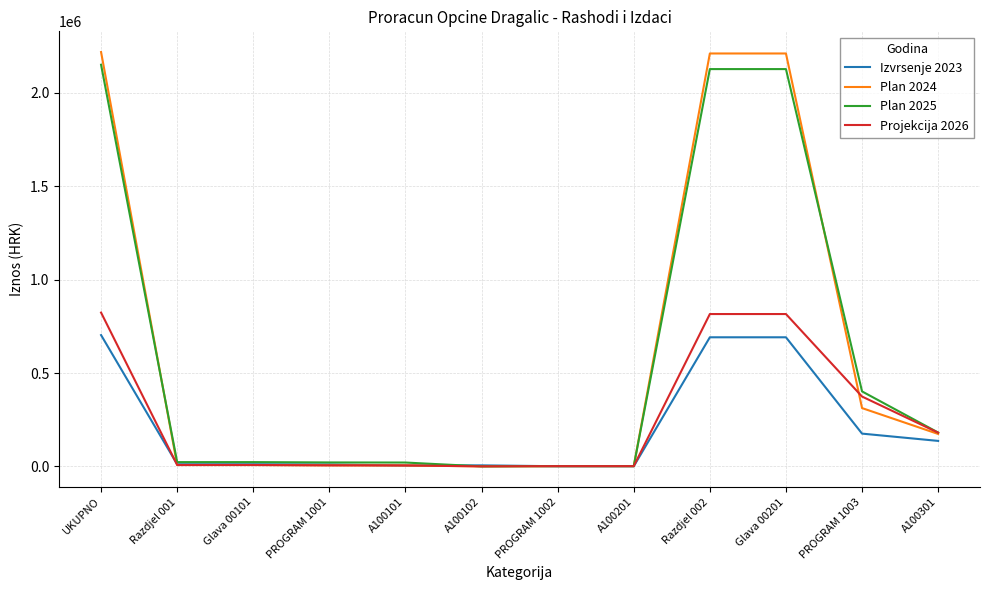

Which series has the largest range (max minus min)?

Plan 2024